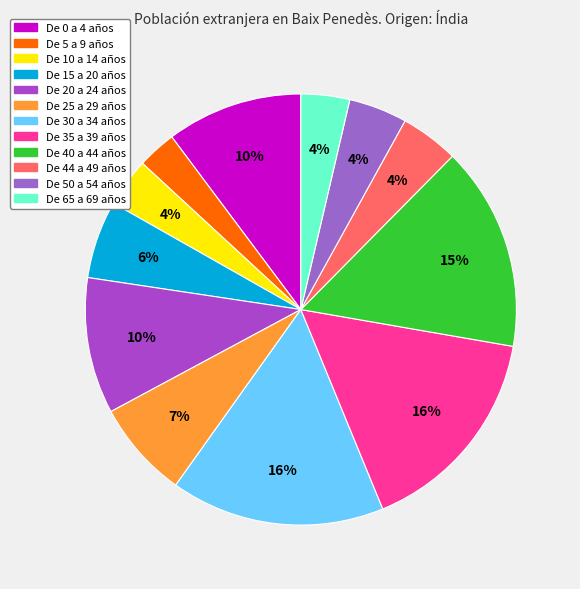

How many slices are in this pie chart?

12